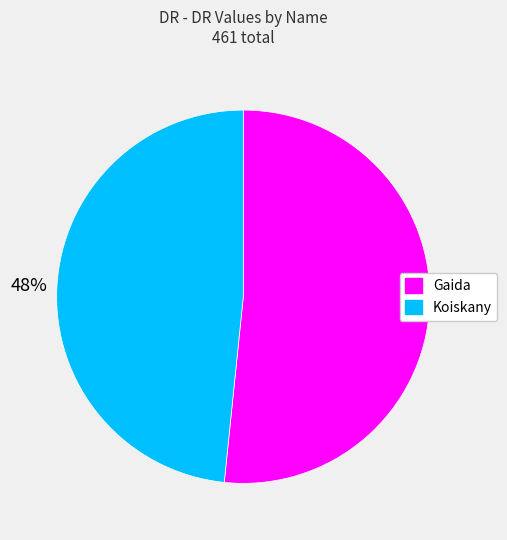

To the nearest percent, what is the average slice percentage?

50%